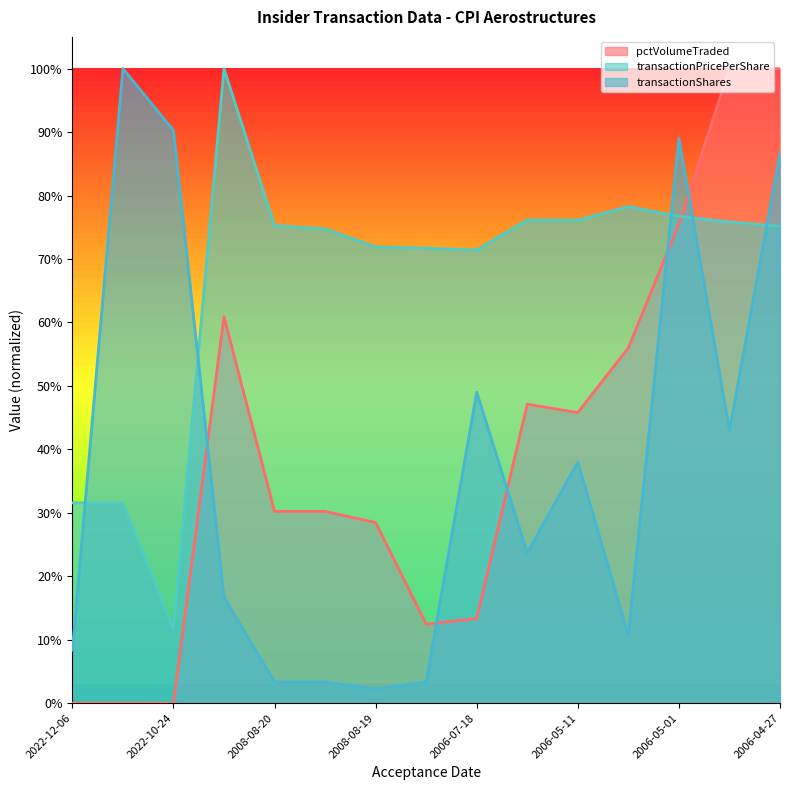

Which series has the largest total across all categories?

transactionPricePerShare